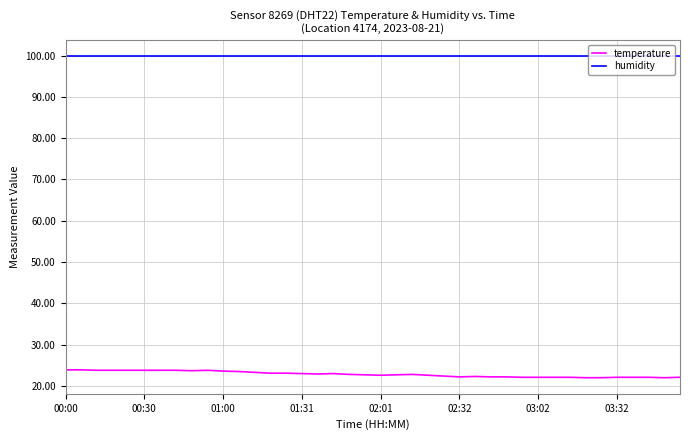

What is the minimum value for humidity?

99.9